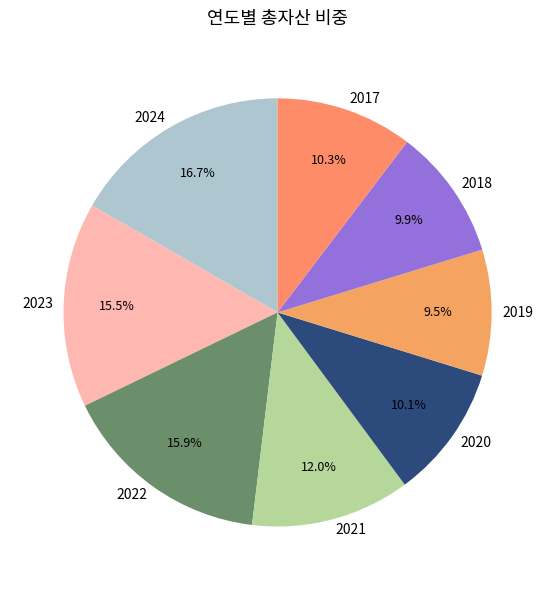

To the nearest percent, what is the difference between the largest and smallest slice percentages?

7%